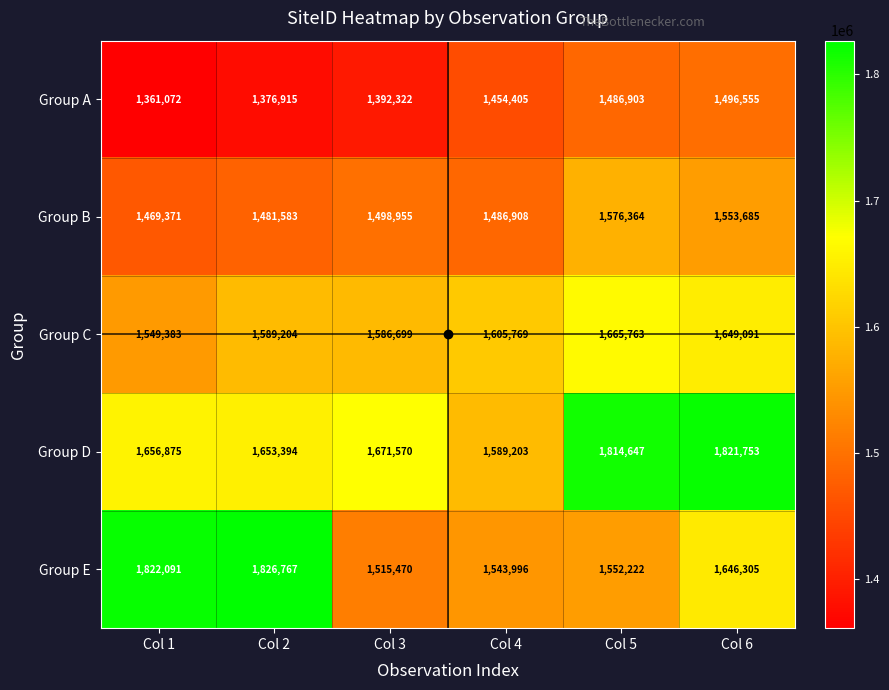

What is the maximum value shown in the chart?

1826767